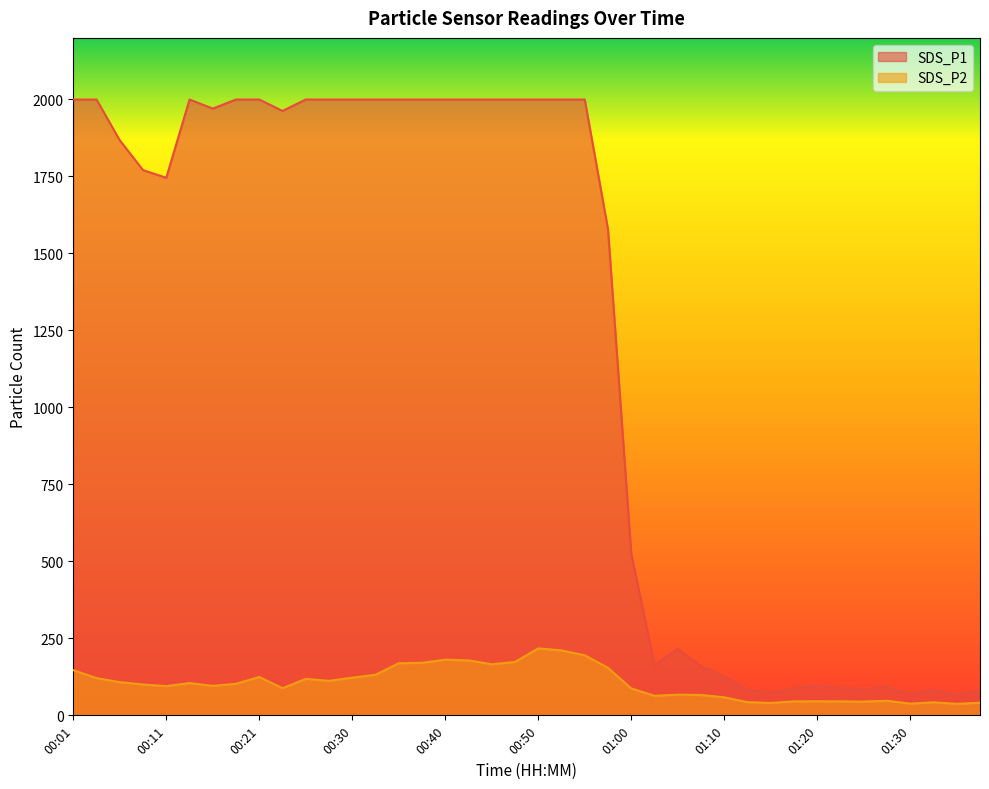

Reading left to right, what are all the values shown in this chart?

SDS_P1: 00:01=1999.9	00:03=1999.9	00:06=1867.5	00:08=1770.6	00:11=1745.6	00:13=1999.9	00:16=1970.5	00:18=1999.9	00:21=1999.9	00:23=1963.0	00:25=1999.9	00:28=1999.9	00:30=1999.9	00:33=1999.9	00:35=1999.9	00:38=1999.9	00:40=1999.9	00:43=1999.9	00:45=1999.9	00:48=1999.9	00:50=1999.9	00:53=1999.9	00:55=1999.9	00:58=1578.2	01:00=525.1	01:03=163.1	01:05=215.8	01:08=160.0	01:10=127.5	01:13=84.8	01:15=73.3	01:18=88.6	01:20=96.7	01:23=89.8	01:25=86.6	01:28=92.7	01:30=69.9	01:33=84.1	01:35=67.2	01:38=81.3
SDS_P2: 00:01=146.9	00:03=120.9	00:06=107.8	00:08=100.3	00:11=94.8	00:13=105.0	00:16=95.7	00:18=102.7	00:21=124.5	00:23=88.1	00:25=118.5	00:28=112.0	00:30=122.3	00:33=131.7	00:35=169.3	00:38=170.6	00:40=180.8	00:43=178.5	00:45=165.8	00:48=173.4	00:50=217.4	00:53=210.9	00:55=195.1	00:58=154.1	01:00=87.4	01:03=63.5	01:05=67.2	01:08=66.2	01:10=58.5	01:13=42.9	01:15=40.2	01:18=45.4	01:20=45.7	01:23=45.2	01:25=44.7	01:28=47.3	01:30=38.1	01:33=42.3	01:35=37.5	01:38=40.9